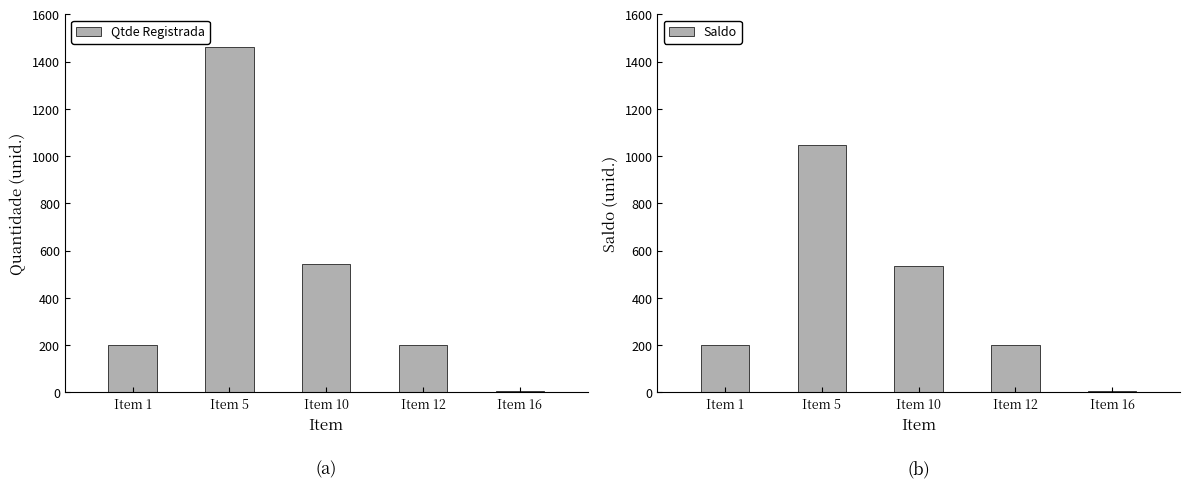

What is the total value across all series at Item 16?

8.0